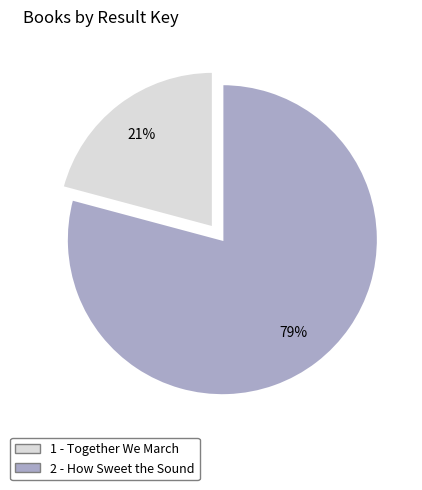

How many slices are in this pie chart?

2